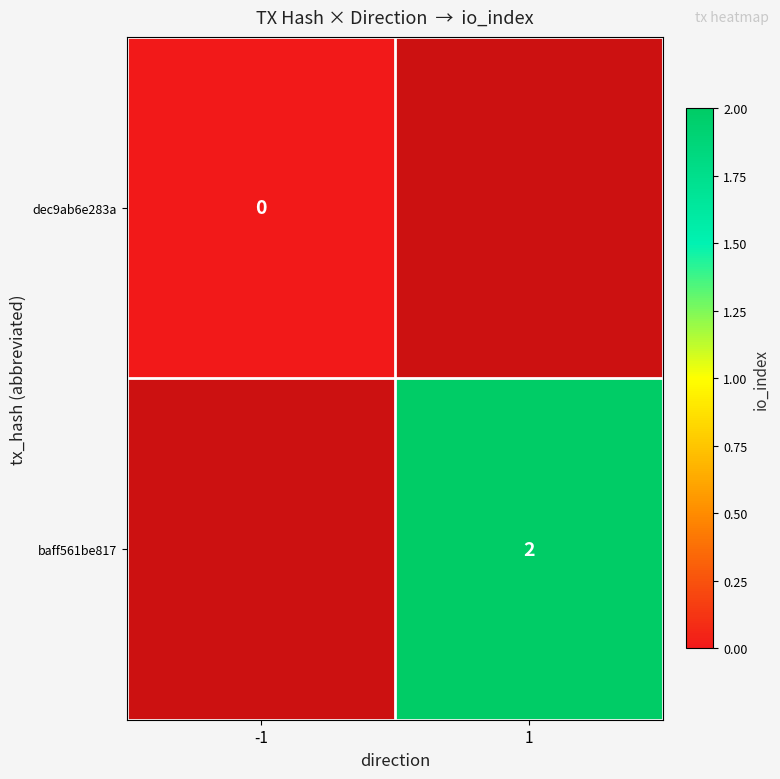

The value of baff561be817 at 1 is 2. True or false?

True